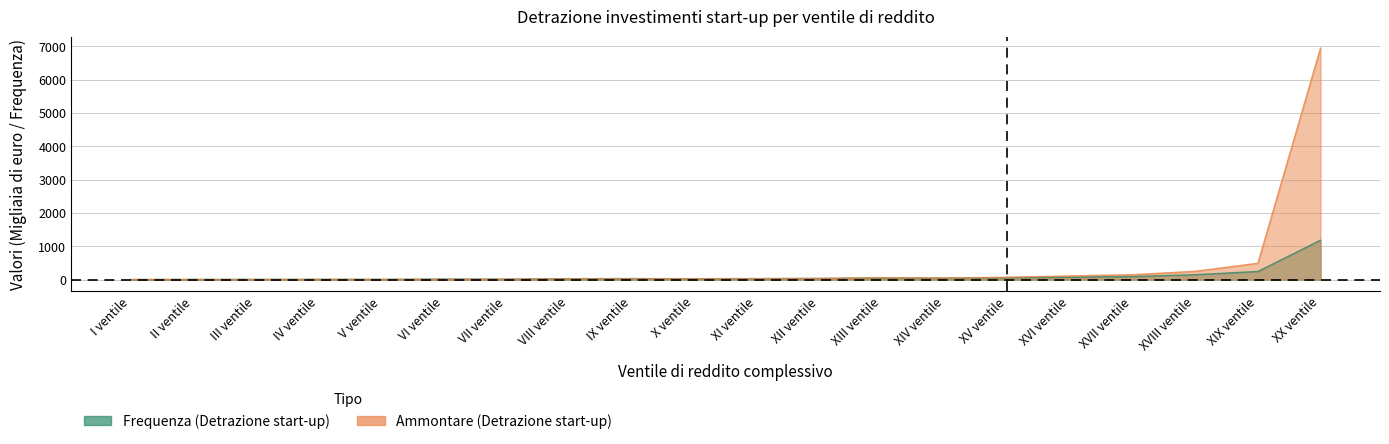

Reading left to right, transcribe all the data shown in this chart.

Frequenza (Detrazione start-up): 0	4	4	7	6	15	12	27	30	26	29	34	46	42	55	70	91	146	243	1181
Ammontare (Detrazione start-up): 0	1	1	2	2	4	9	22	22	26	27	34	55	48	70	109	146	248	489	6947